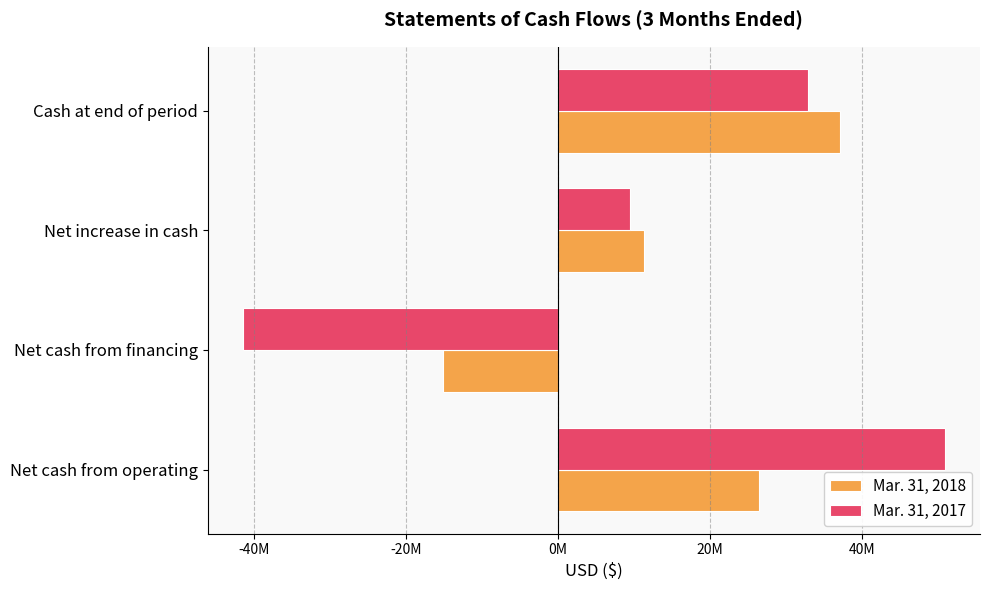

Which series has the largest range (max minus min)?

Mar. 31, 2017